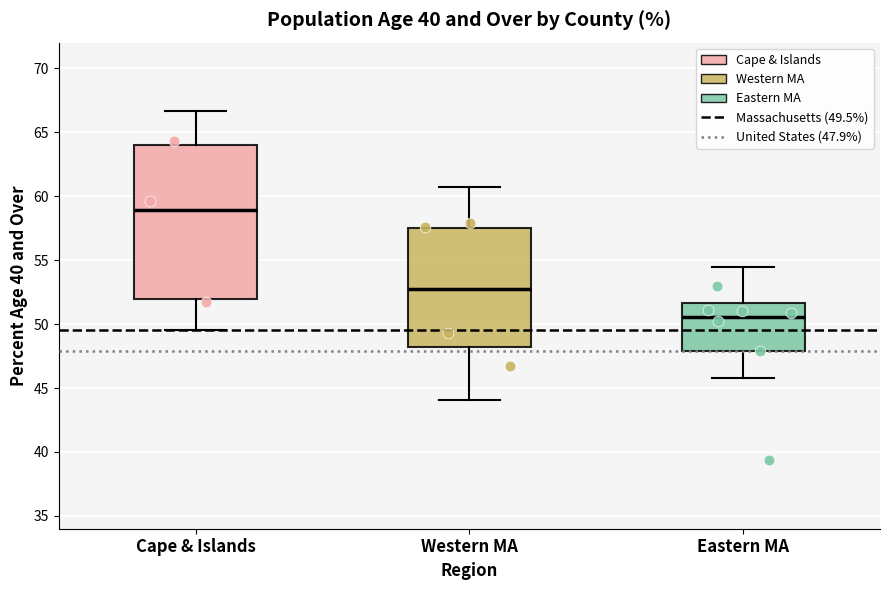

Which box's median line is the lowest?

Eastern MA